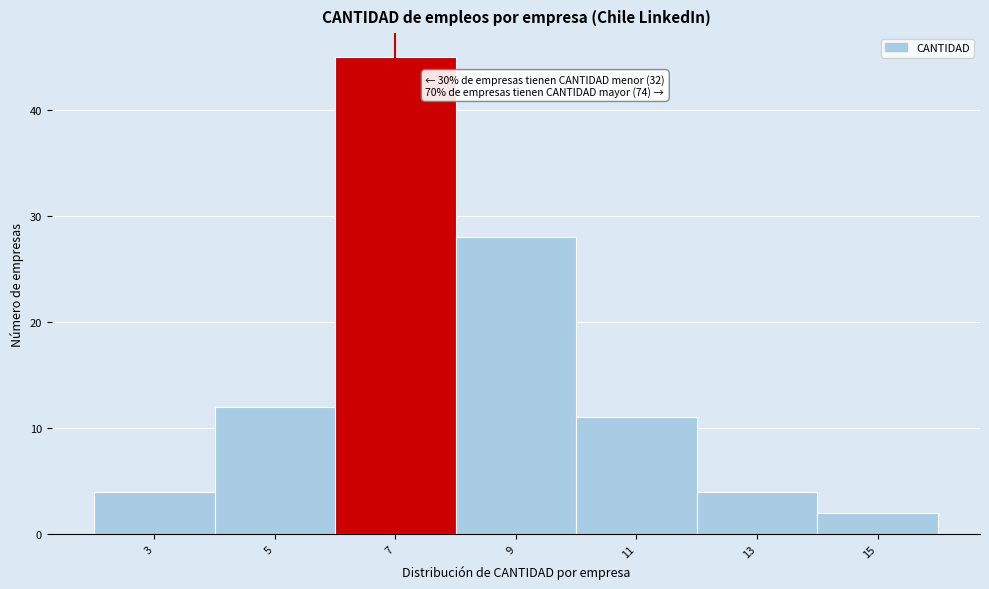

Reading left to right, list all the values displayed in this chart.

3=4	5=12	7=45	9=28	11=11	13=4	15=2